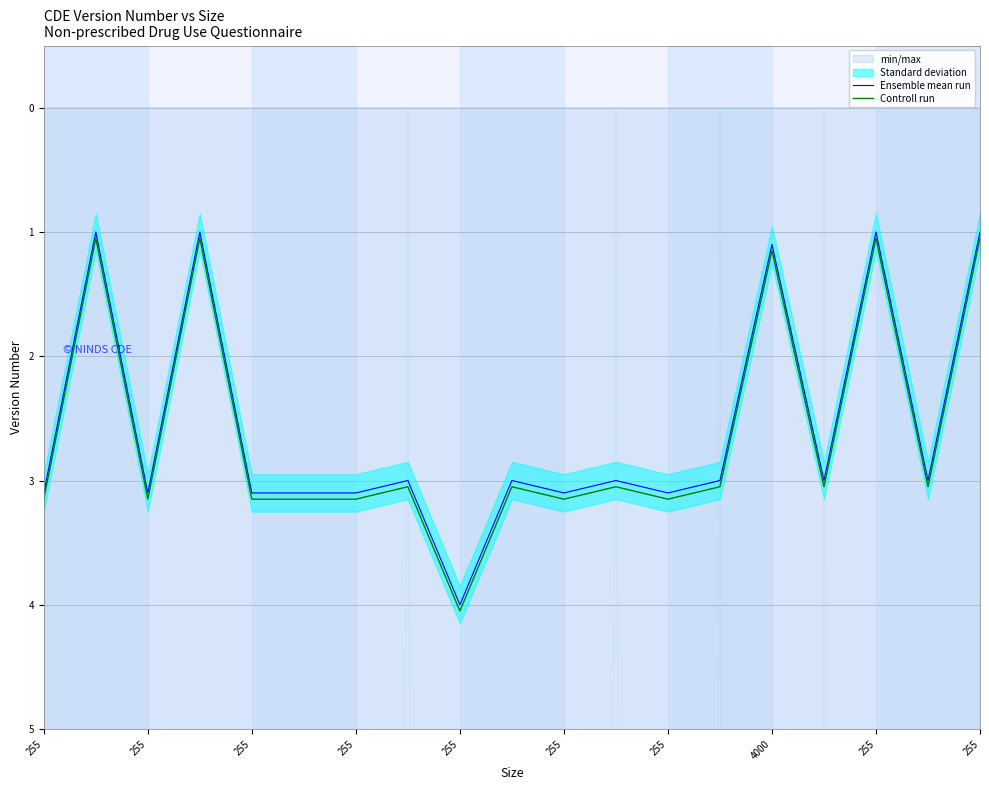

How many values in the Ensemble mean run series exceed 3?

8